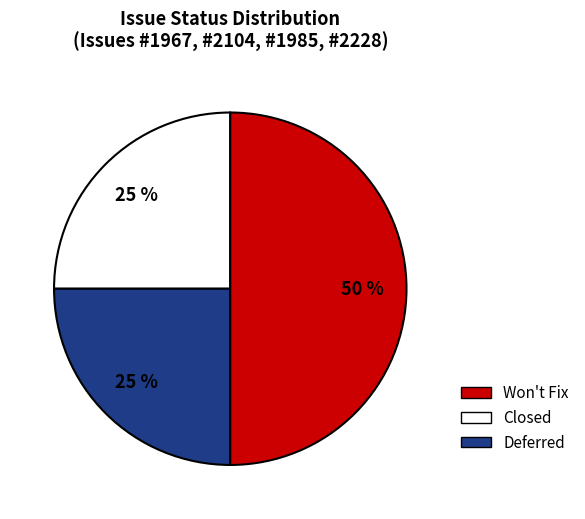

Count the number of slices in the pie.

3